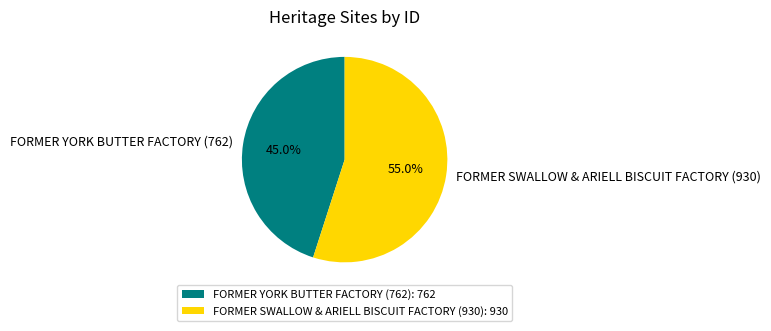

To the nearest percent, what is the average slice percentage?

50%